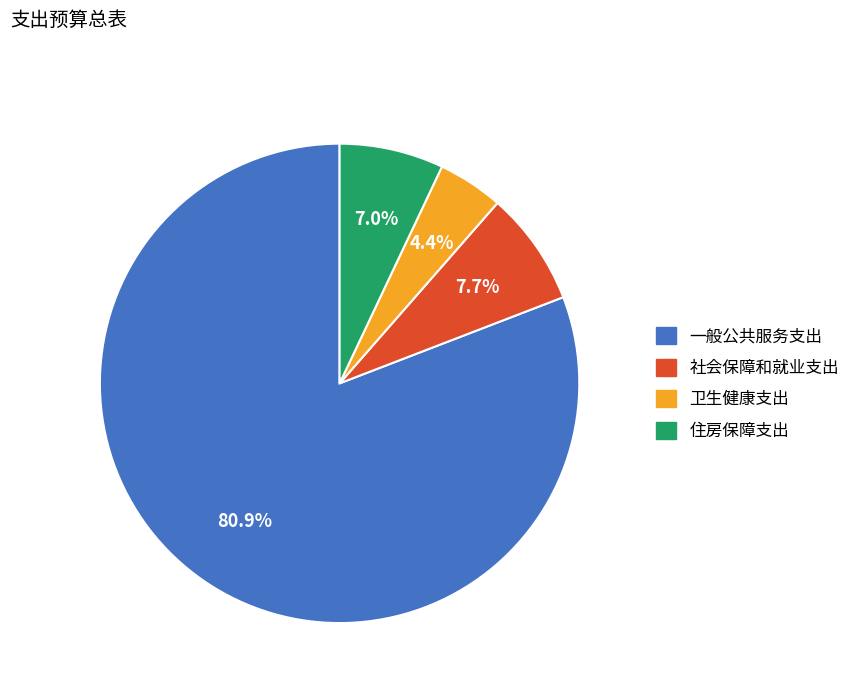

Rank the categories by value from lowest to highest.

卫生健康支出, 住房保障支出, 社会保障和就业支出, 一般公共服务支出